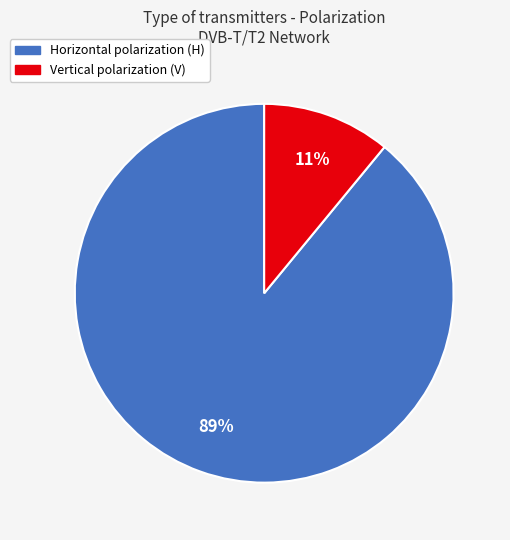

To the nearest percent, what is the difference between the largest and smallest slice percentages?

78%